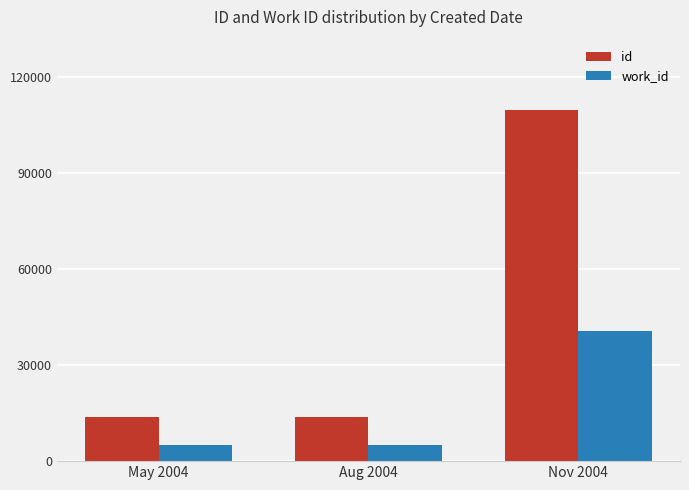

What is the total value across all series at Aug 2004?

18788